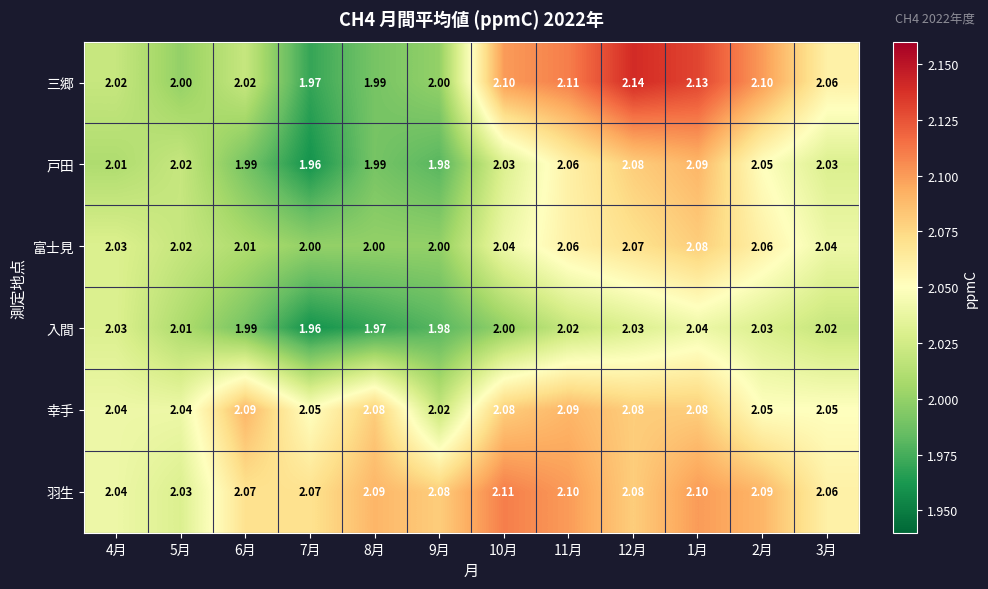

Between 8月 and 3月, which series saw the biggest shift?

三郷